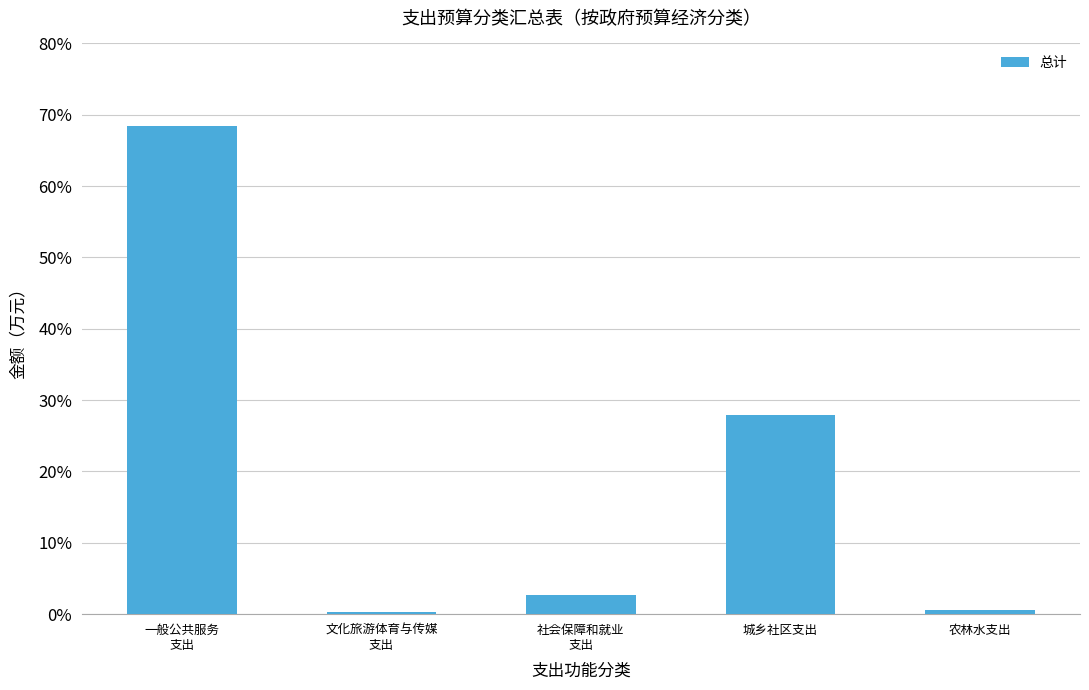

The value at 农林水支出 is 0.0. True or false?

False